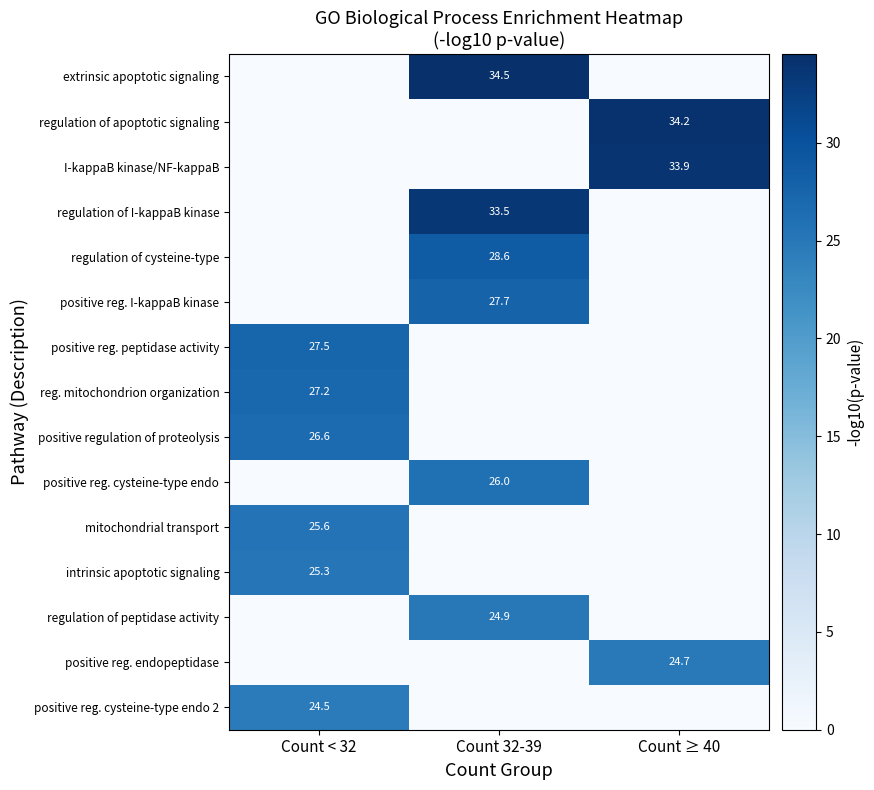

Is it true that I-kappaB kinase/NF-kappaB equals 15.3 at Count ≥ 40?

False